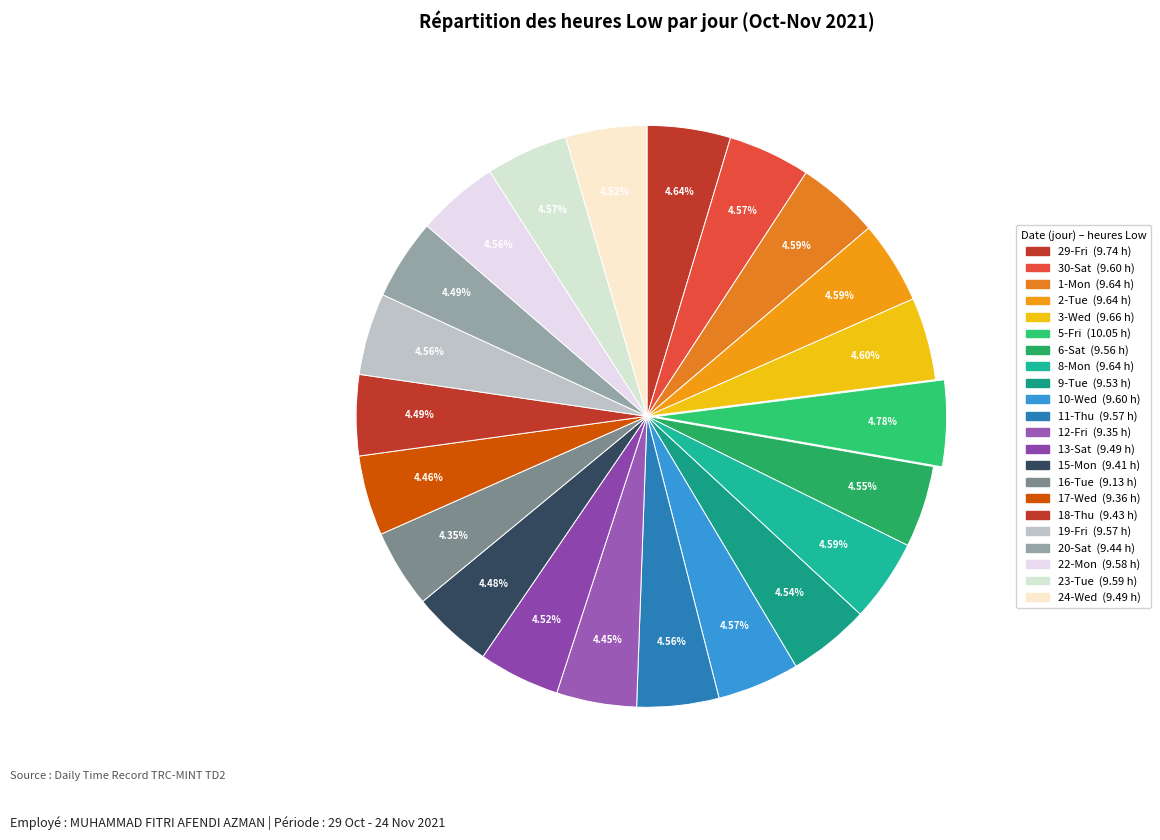

Which has a higher value, 12-Fri or 9-Tue?

9-Tue